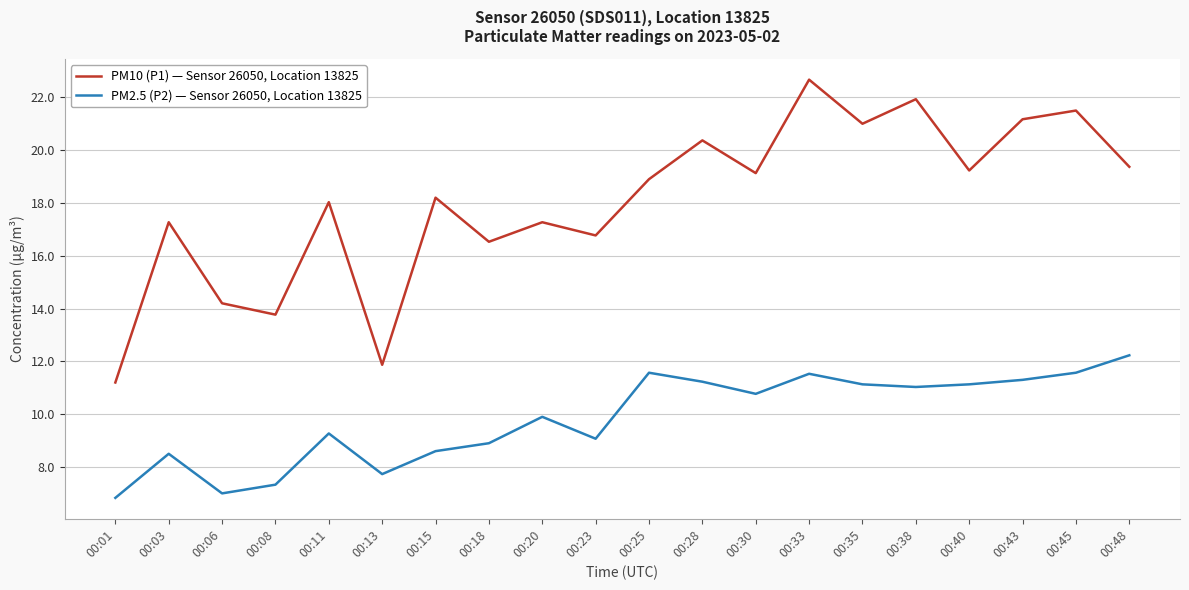

True or false: PM10 (P1) — Sensor 26050, Location 13825 and PM2.5 (P2) — Sensor 26050, Location 13825 intersect in this chart.

False